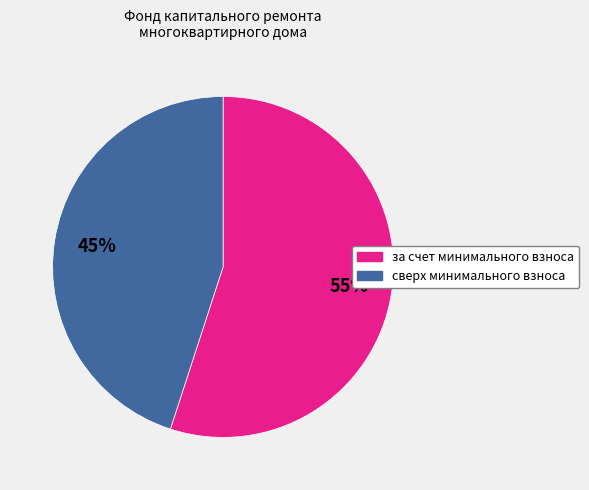

To the nearest percent, what is the difference between the largest and smallest slice percentages?

10%